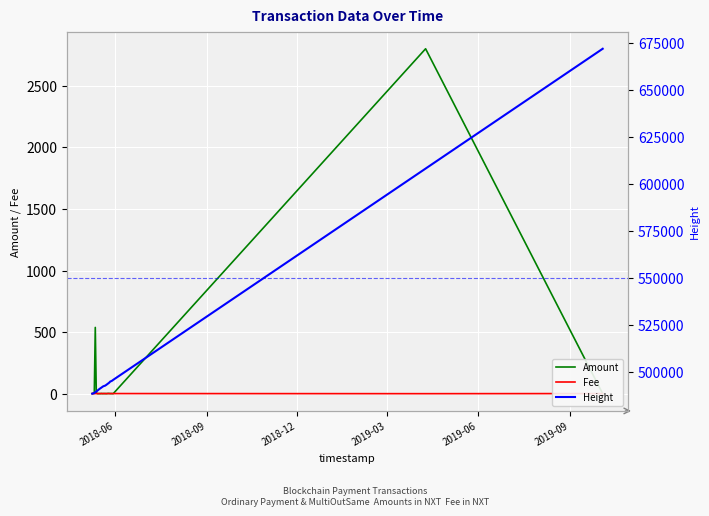

Is the value of Height at 18 greater than the value of Fee at 2018-06?

Yes